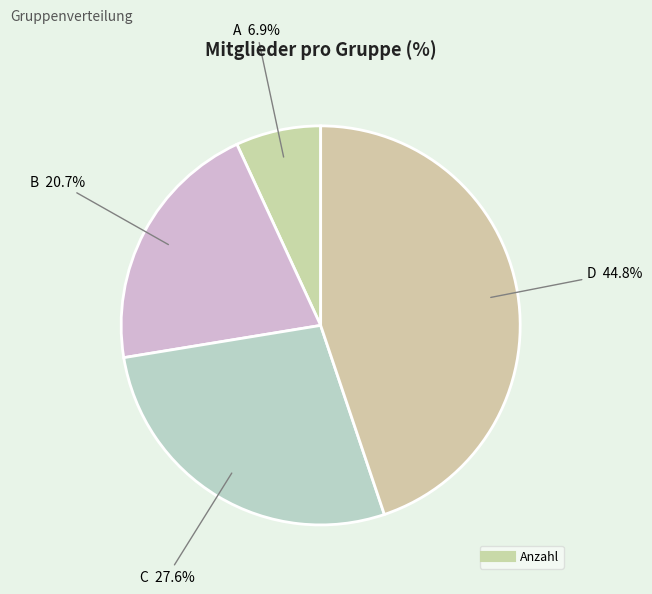

How many slices are in this pie chart?

4